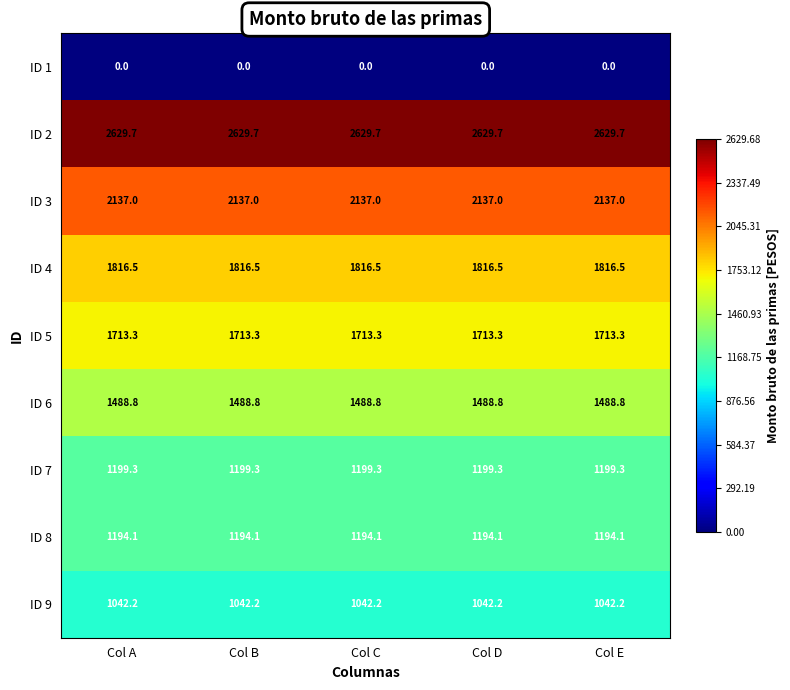

What is the maximum value shown in the chart?

2629.7